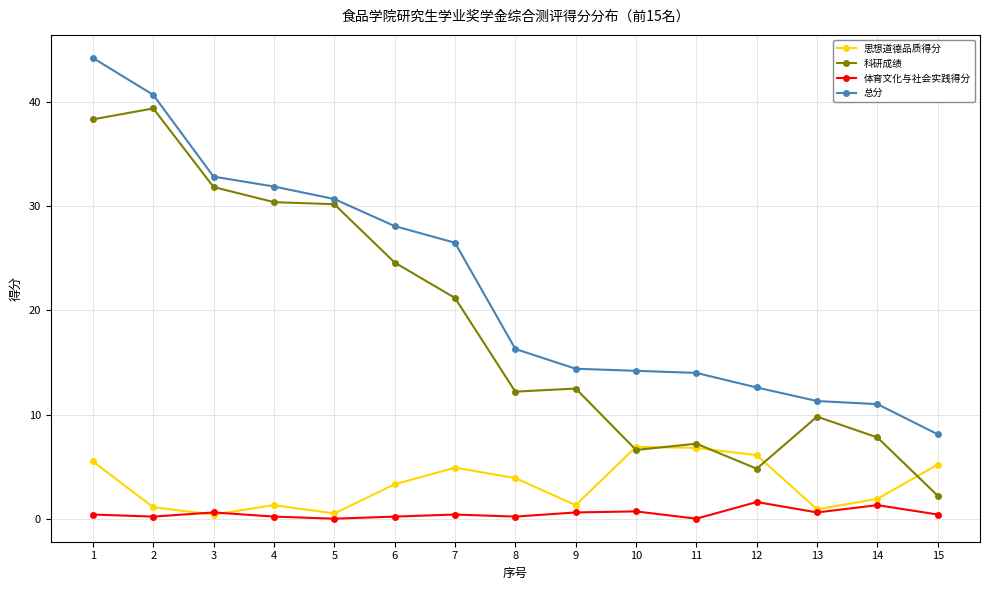

What is the spread (max minus min) of values at 2?

40.5